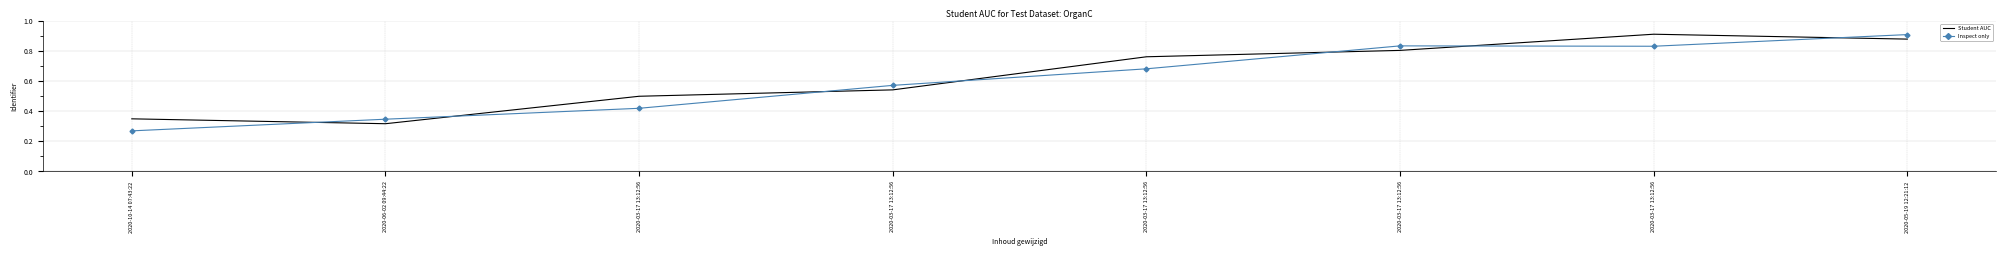

Reading right to left, extract all data points from this chart.

Student AUC: 2020-05-19 12:21:12=0.9	2020-03-17 13:12:56=0.9	2020-03-17 13:12:56=0.8	2020-03-17 13:12:56=0.8	2020-03-17 13:12:56=0.5	2020-03-17 13:12:56=0.5	2020-06-02 09:44:22=0.3	2020-10-14 07:43:22=0.3
Inspect only: 2020-05-19 12:21:12=0.9	2020-03-17 13:12:56=0.8	2020-03-17 13:12:56=0.8	2020-03-17 13:12:56=0.7	2020-03-17 13:12:56=0.6	2020-03-17 13:12:56=0.4	2020-06-02 09:44:22=0.3	2020-10-14 07:43:22=0.3